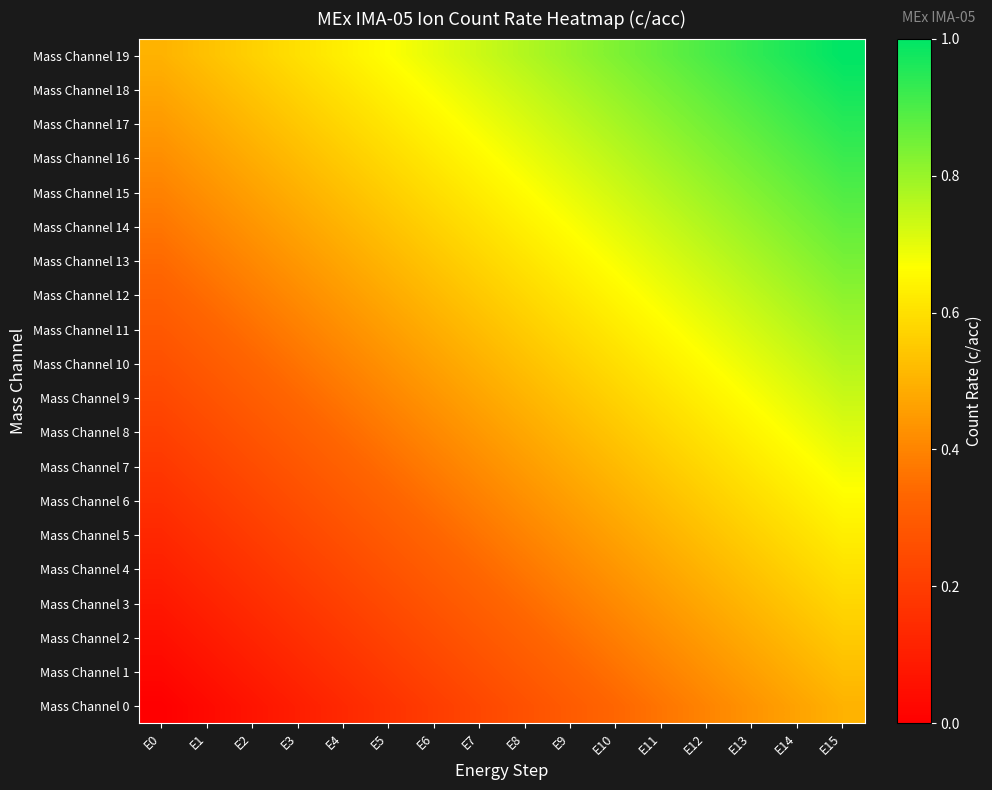

Reading right to left, transcribe all the data shown in this chart.

Mass Channel 0: E15=0.5	E14=0.5	E13=0.4	E12=0.4	E11=0.4	E10=0.3	E9=0.3	E8=0.3	E7=0.2	E6=0.2	E5=0.2	E4=0.1	E3=0.1	E2=0.1	E1=0.0	E0=0.0
Mass Channel 1: E15=0.5	E14=0.5	E13=0.5	E12=0.4	E11=0.4	E10=0.4	E9=0.3	E8=0.3	E7=0.3	E6=0.2	E5=0.2	E4=0.2	E3=0.1	E2=0.1	E1=0.1	E0=0.0
Mass Channel 2: E15=0.6	E14=0.5	E13=0.5	E12=0.5	E11=0.4	E10=0.4	E9=0.4	E8=0.3	E7=0.3	E6=0.3	E5=0.2	E4=0.2	E3=0.2	E2=0.1	E1=0.1	E0=0.1
Mass Channel 3: E15=0.6	E14=0.5	E13=0.5	E12=0.5	E11=0.4	E10=0.4	E9=0.4	E8=0.3	E7=0.3	E6=0.3	E5=0.2	E4=0.2	E3=0.2	E2=0.1	E1=0.1	E0=0.1
Mass Channel 4: E15=0.6	E14=0.6	E13=0.5	E12=0.5	E11=0.5	E10=0.4	E9=0.4	E8=0.4	E7=0.3	E6=0.3	E5=0.3	E4=0.2	E3=0.2	E2=0.2	E1=0.1	E0=0.1
Mass Channel 5: E15=0.6	E14=0.6	E13=0.6	E12=0.5	E11=0.5	E10=0.5	E9=0.4	E8=0.4	E7=0.4	E6=0.3	E5=0.3	E4=0.3	E3=0.2	E2=0.2	E1=0.2	E0=0.1
Mass Channel 6: E15=0.7	E14=0.6	E13=0.6	E12=0.6	E11=0.5	E10=0.5	E9=0.5	E8=0.4	E7=0.4	E6=0.4	E5=0.3	E4=0.3	E3=0.3	E2=0.2	E1=0.2	E0=0.2
Mass Channel 7: E15=0.7	E14=0.7	E13=0.6	E12=0.6	E11=0.6	E10=0.5	E9=0.5	E8=0.5	E7=0.4	E6=0.4	E5=0.4	E4=0.3	E3=0.3	E2=0.3	E1=0.2	E0=0.2
Mass Channel 8: E15=0.7	E14=0.7	E13=0.6	E12=0.6	E11=0.6	E10=0.5	E9=0.5	E8=0.5	E7=0.4	E6=0.4	E5=0.4	E4=0.3	E3=0.3	E2=0.3	E1=0.2	E0=0.2
Mass Channel 9: E15=0.7	E14=0.7	E13=0.7	E12=0.6	E11=0.6	E10=0.6	E9=0.5	E8=0.5	E7=0.5	E6=0.4	E5=0.4	E4=0.4	E3=0.3	E2=0.3	E1=0.3	E0=0.2
Mass Channel 10: E15=0.8	E14=0.7	E13=0.7	E12=0.7	E11=0.6	E10=0.6	E9=0.6	E8=0.5	E7=0.5	E6=0.5	E5=0.4	E4=0.4	E3=0.4	E2=0.3	E1=0.3	E0=0.3
Mass Channel 11: E15=0.8	E14=0.8	E13=0.7	E12=0.7	E11=0.7	E10=0.6	E9=0.6	E8=0.6	E7=0.5	E6=0.5	E5=0.5	E4=0.4	E3=0.4	E2=0.4	E1=0.3	E0=0.3
Mass Channel 12: E15=0.8	E14=0.8	E13=0.7	E12=0.7	E11=0.7	E10=0.6	E9=0.6	E8=0.6	E7=0.5	E6=0.5	E5=0.5	E4=0.4	E3=0.4	E2=0.4	E1=0.3	E0=0.3
Mass Channel 13: E15=0.8	E14=0.8	E13=0.8	E12=0.7	E11=0.7	E10=0.7	E9=0.6	E8=0.6	E7=0.6	E6=0.5	E5=0.5	E4=0.5	E3=0.4	E2=0.4	E1=0.4	E0=0.3
Mass Channel 14: E15=0.9	E14=0.8	E13=0.8	E12=0.8	E11=0.7	E10=0.7	E9=0.7	E8=0.6	E7=0.6	E6=0.6	E5=0.5	E4=0.5	E3=0.5	E2=0.4	E1=0.4	E0=0.4
Mass Channel 15: E15=0.9	E14=0.9	E13=0.8	E12=0.8	E11=0.8	E10=0.7	E9=0.7	E8=0.7	E7=0.6	E6=0.6	E5=0.6	E4=0.5	E3=0.5	E2=0.5	E1=0.4	E0=0.4
Mass Channel 16: E15=0.9	E14=0.9	E13=0.9	E12=0.8	E11=0.8	E10=0.8	E9=0.7	E8=0.7	E7=0.7	E6=0.6	E5=0.6	E4=0.6	E3=0.5	E2=0.5	E1=0.5	E0=0.4
Mass Channel 17: E15=0.9	E14=0.9	E13=0.9	E12=0.8	E11=0.8	E10=0.8	E9=0.7	E8=0.7	E7=0.7	E6=0.6	E5=0.6	E4=0.6	E3=0.5	E2=0.5	E1=0.5	E0=0.4
Mass Channel 18: E15=1.0	E14=0.9	E13=0.9	E12=0.9	E11=0.8	E10=0.8	E9=0.8	E8=0.7	E7=0.7	E6=0.7	E5=0.6	E4=0.6	E3=0.6	E2=0.5	E1=0.5	E0=0.5
Mass Channel 19: E15=1.0	E14=1.0	E13=0.9	E12=0.9	E11=0.9	E10=0.8	E9=0.8	E8=0.8	E7=0.7	E6=0.7	E5=0.7	E4=0.6	E3=0.6	E2=0.6	E1=0.5	E0=0.5